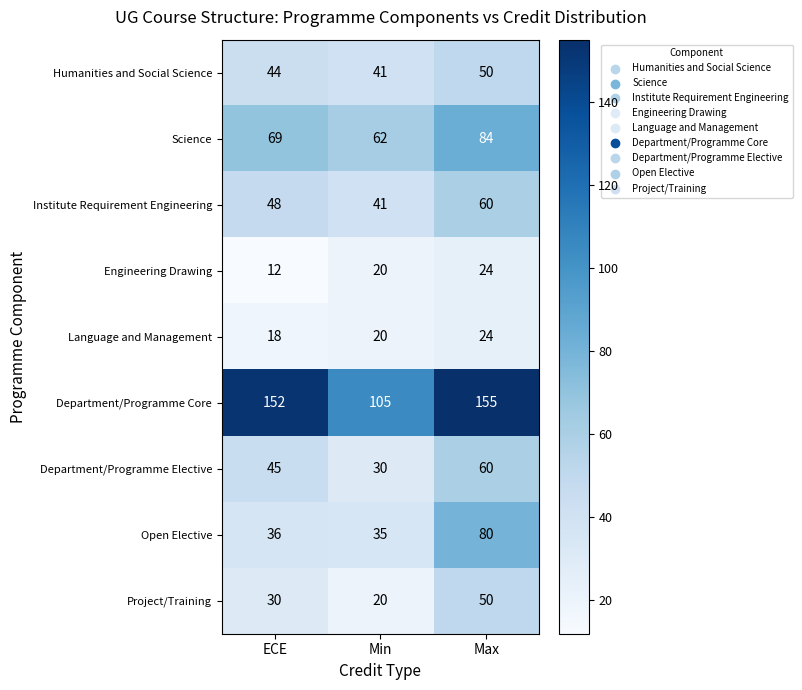

Which label corresponds to the largest value in the chart?

Max